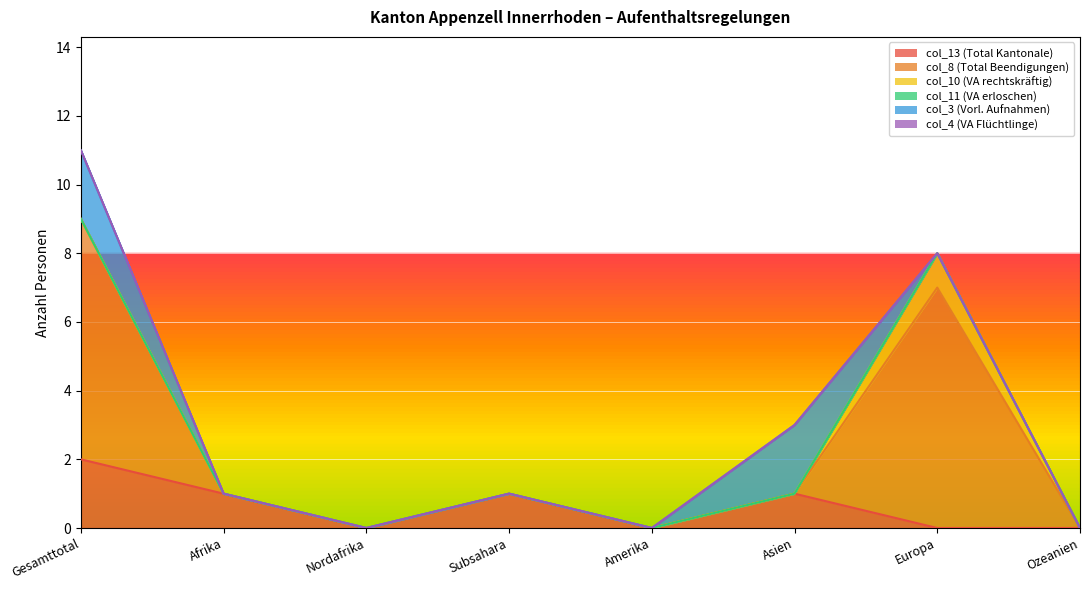

The value of col_13 (Total Kantonale) at Gesamttotal is 2. True or false?

True